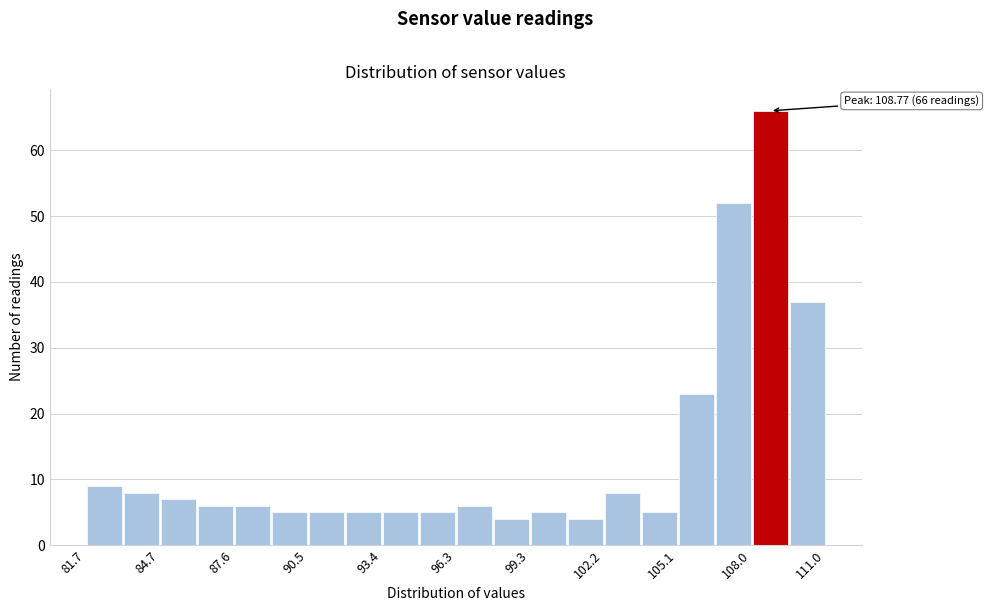

Read against the x-axis, roughly where is the centre of the tallest bar?

109.0